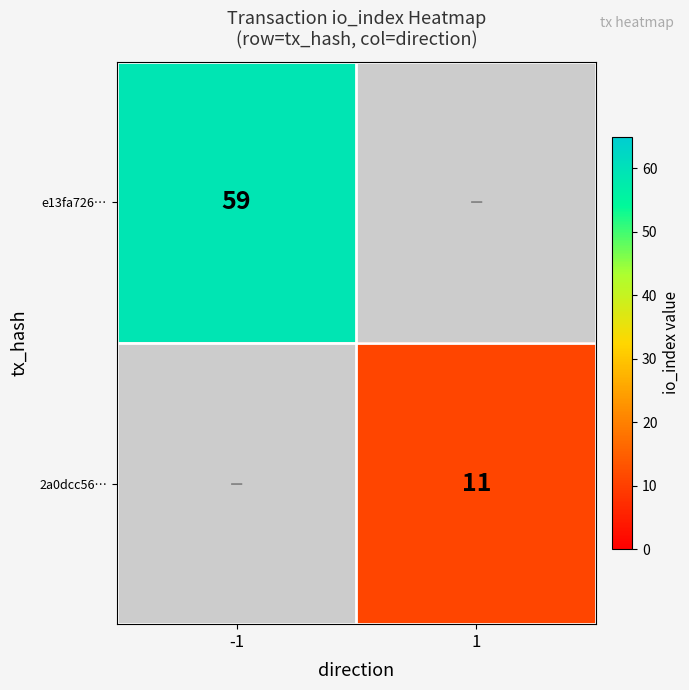

Is the value of e13fa726… at -1 greater than the value of 2a0dcc56… at 1?

Yes